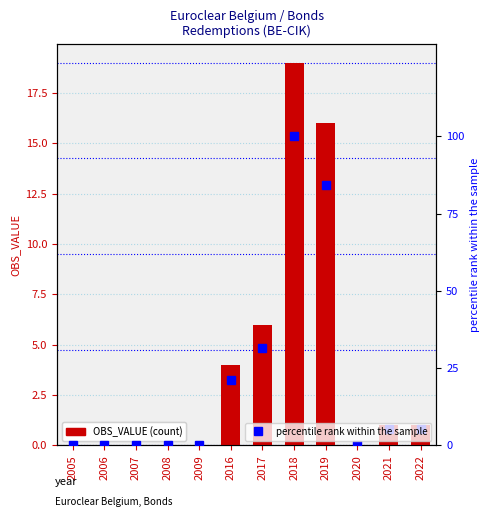

The OBS_VALUE series shows 12.7 at 2009. True or false?

False